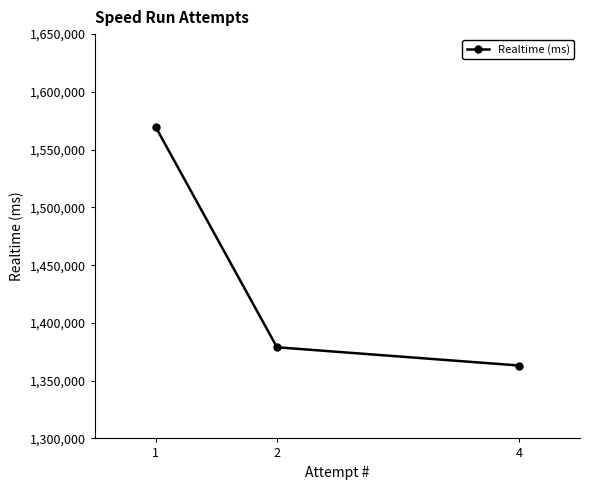

At which category does the chart reach its peak across all series?

1